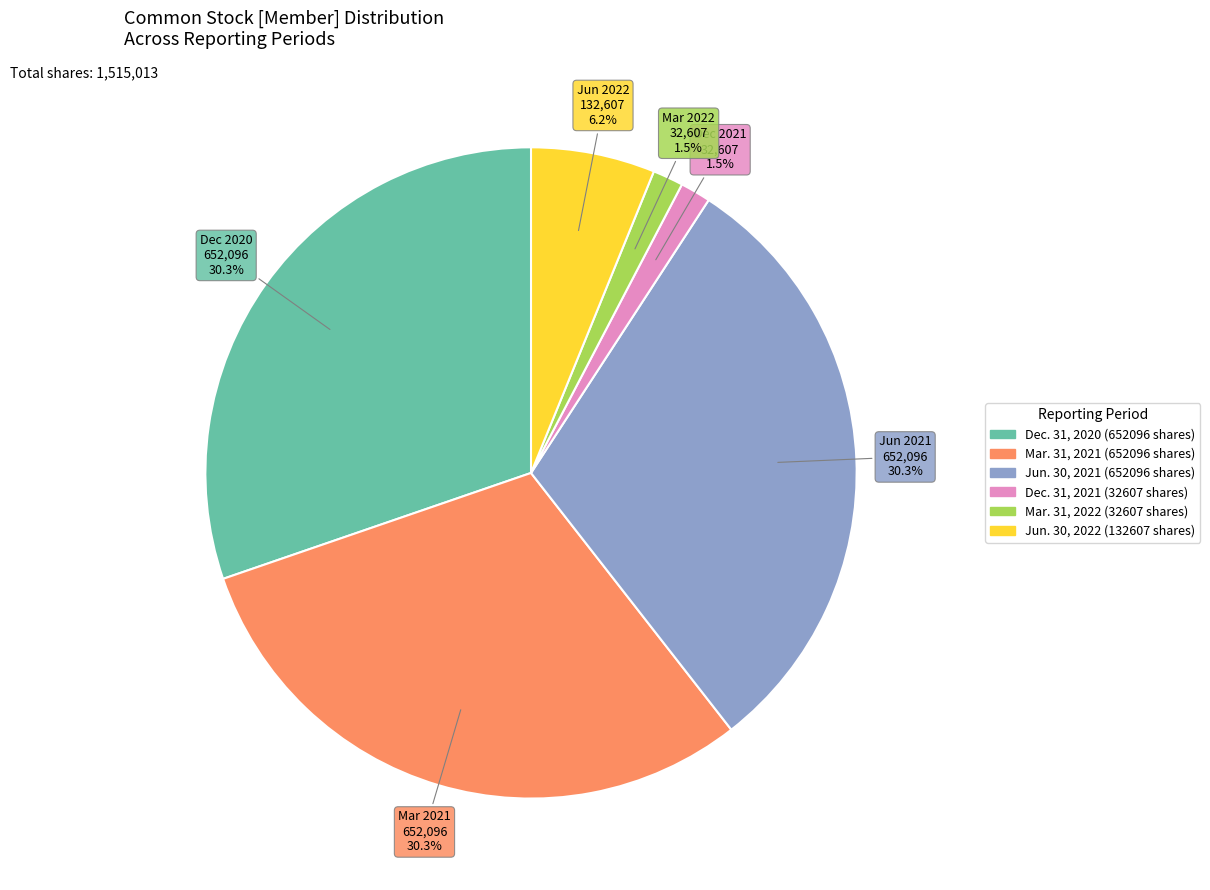

How many slices are in this pie chart?

6